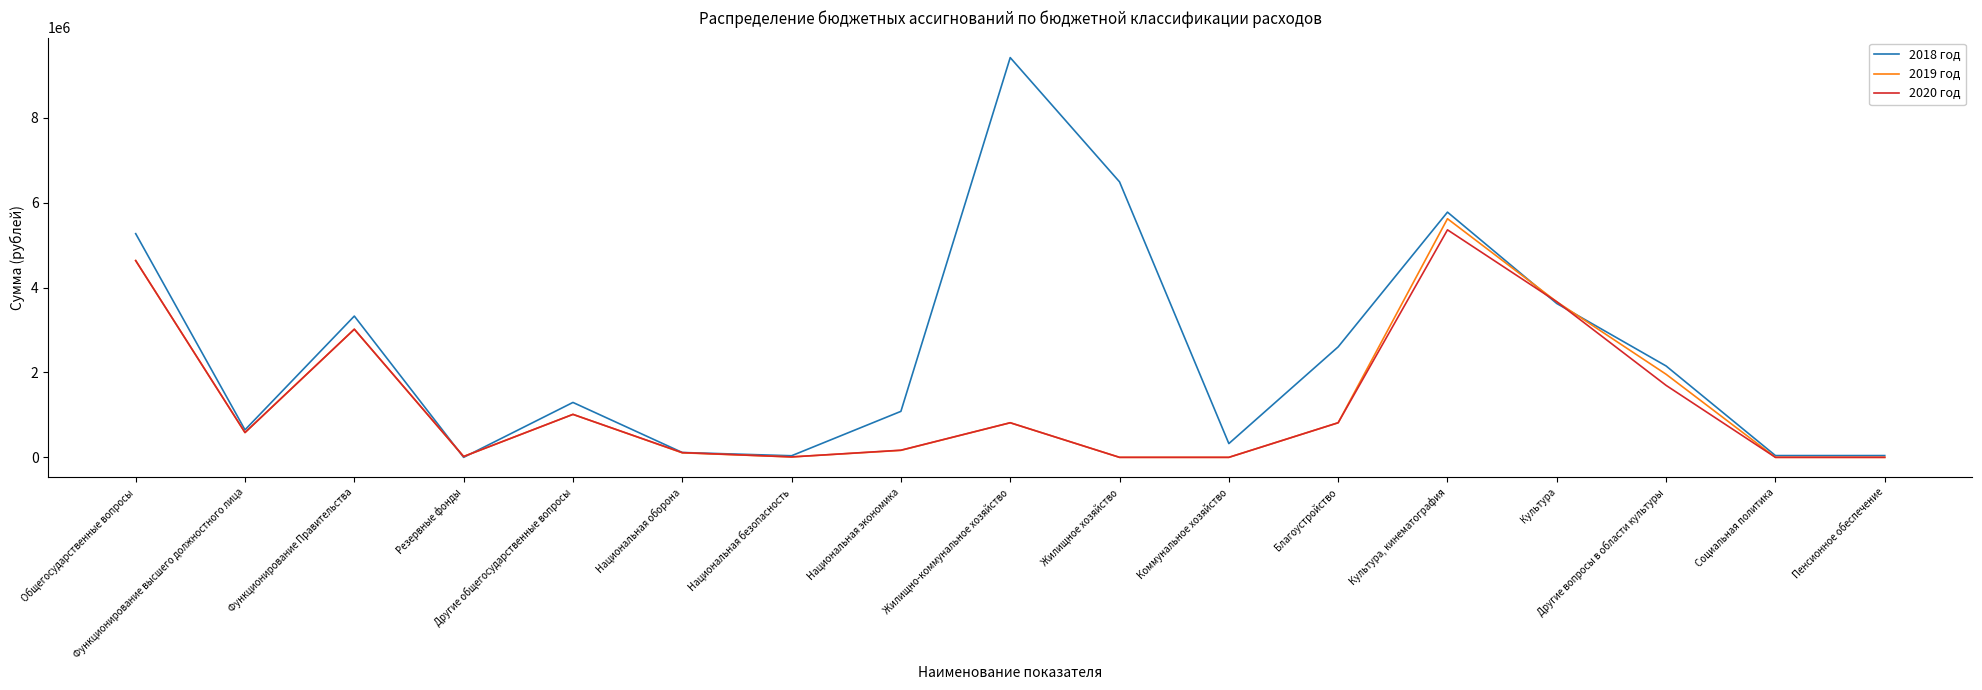

What is the greatest value displayed?

9418598.2